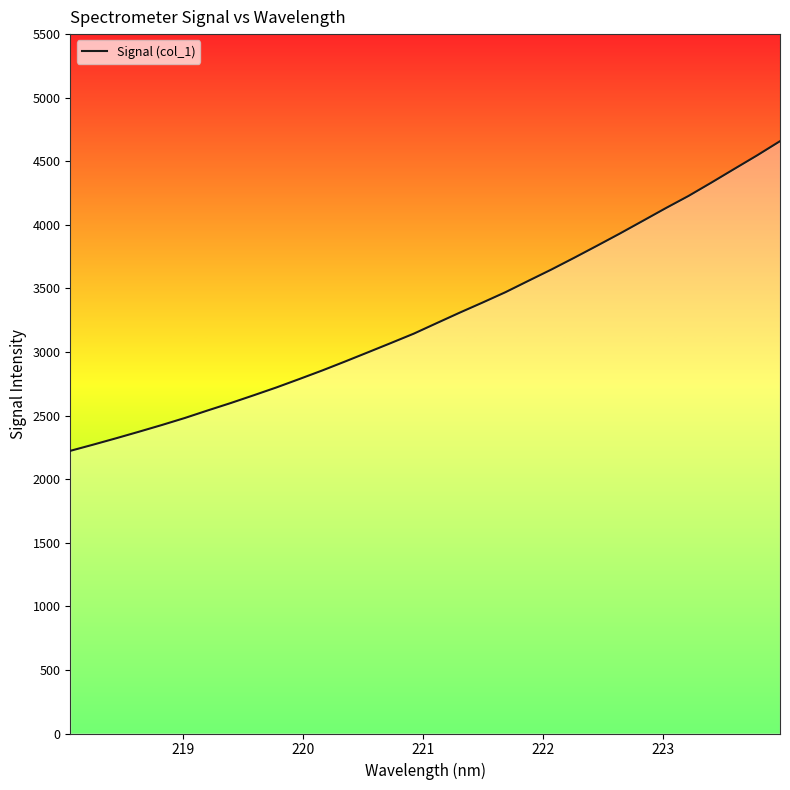

What is the difference between the maximum and minimum values?

2435.1